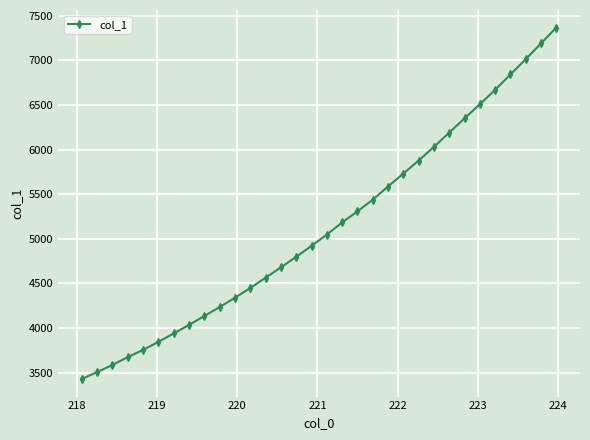

Does the chart display data point markers on the line(s)?

Yes